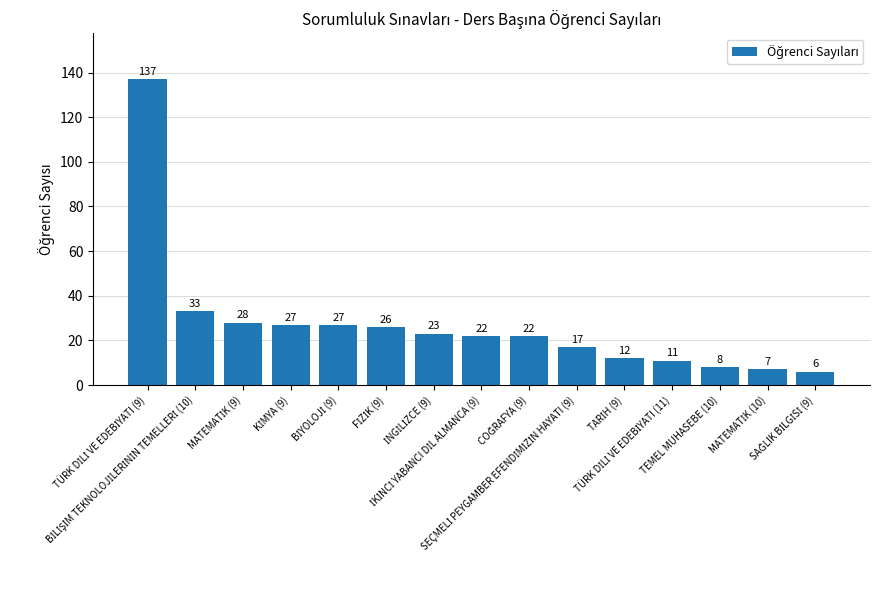

How many categories are shown in the chart?

15